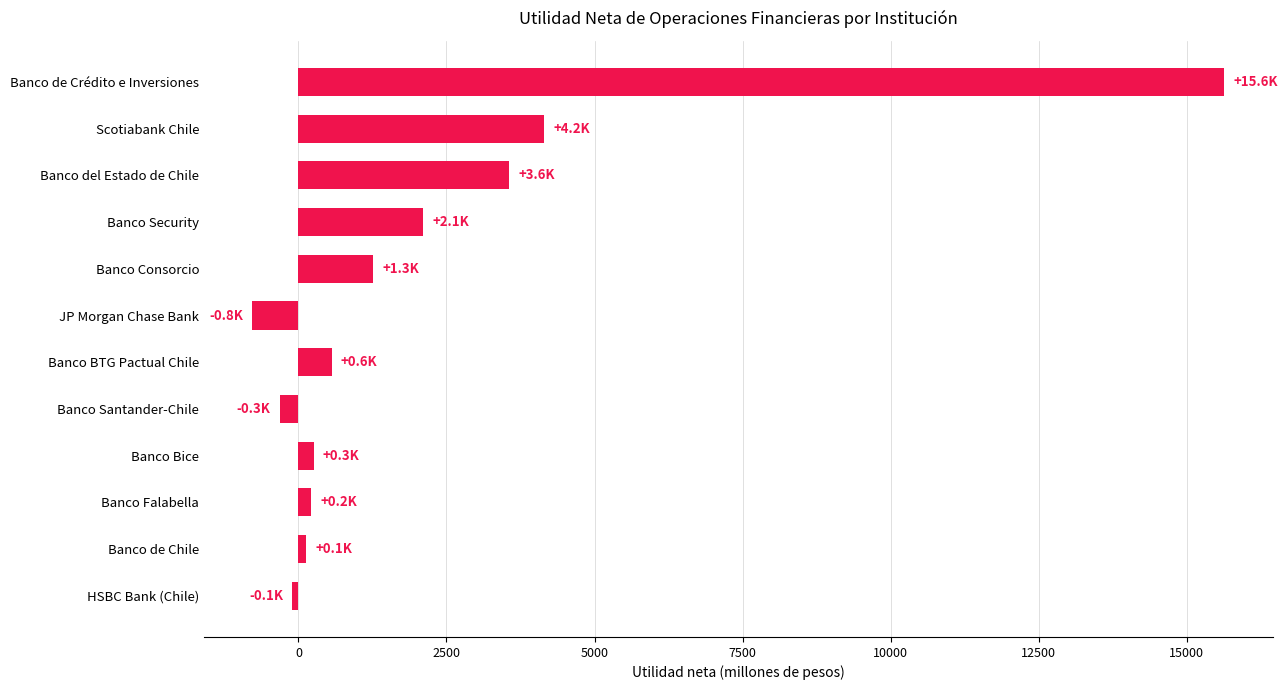

What is the ratio of the value at Banco BTG Pactual Chile to the value at Banco Security?

0.3